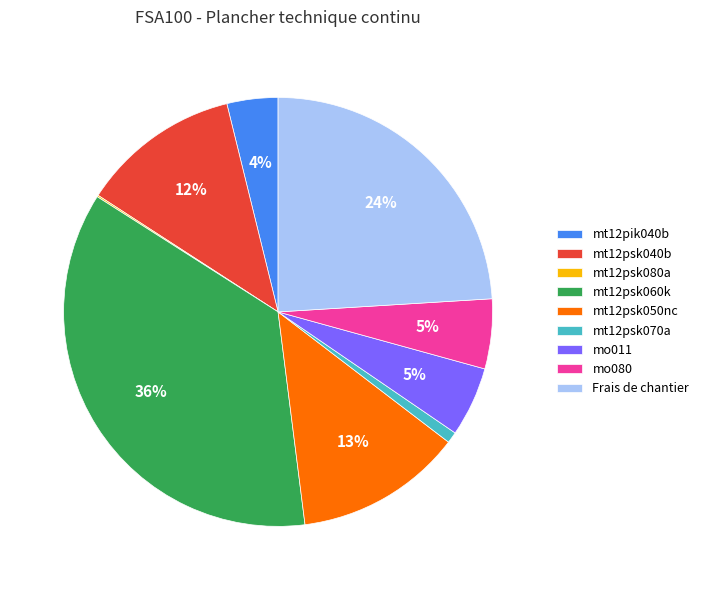

Which has a higher value, mo080 or mt12psk050nc?

mt12psk050nc